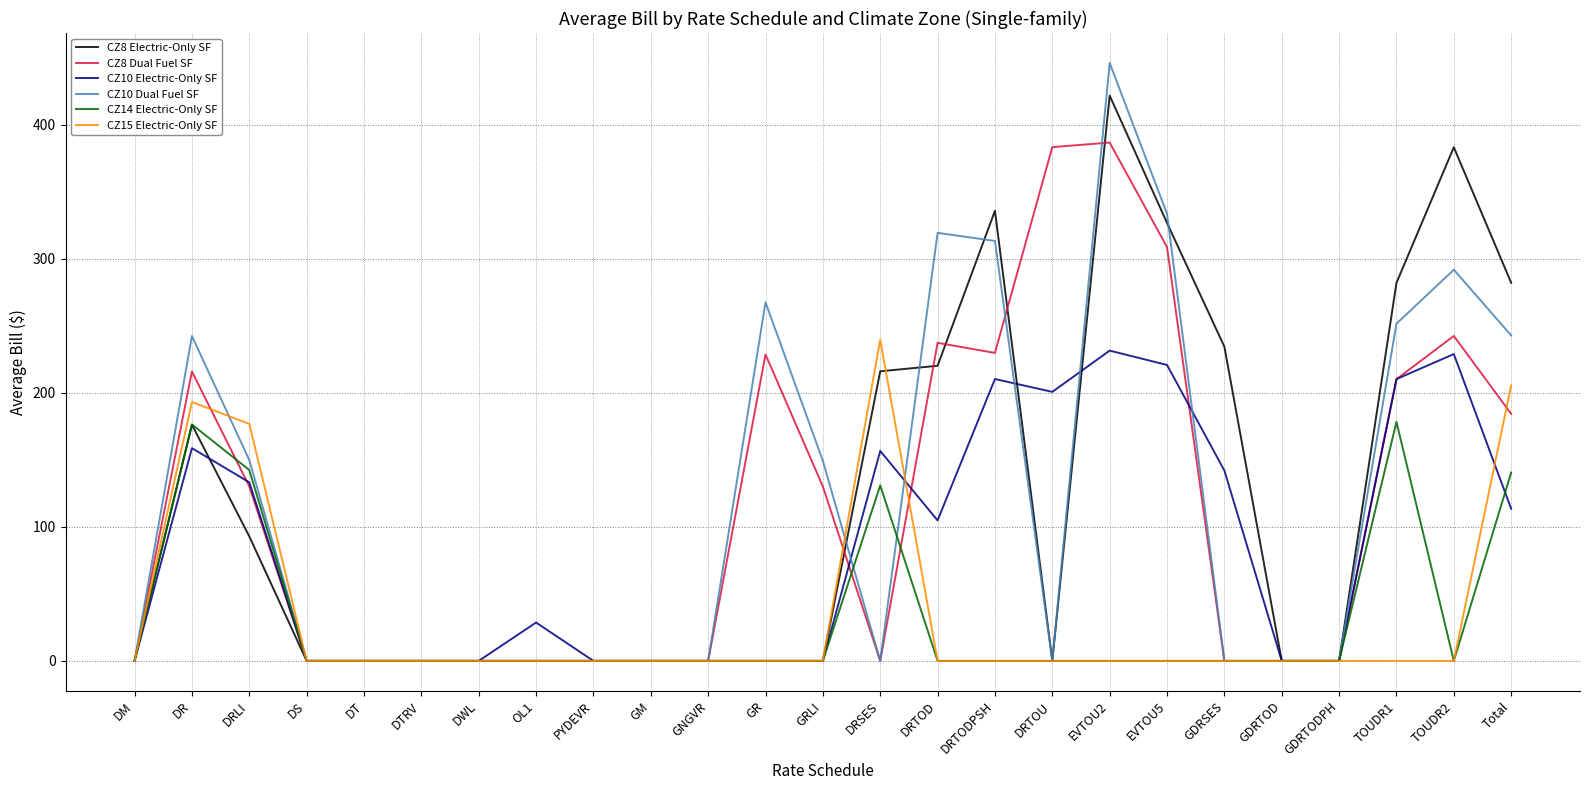

Does the chart display data point markers on the line(s)?

No